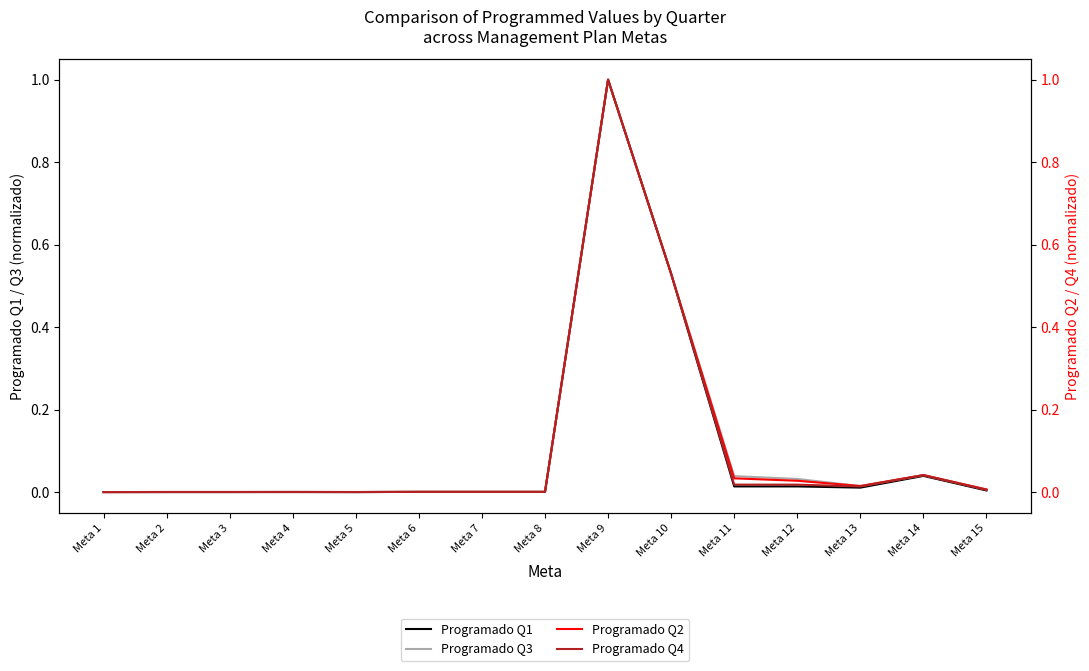

Which has a higher value, Meta 4 or Meta 12?

Meta 12